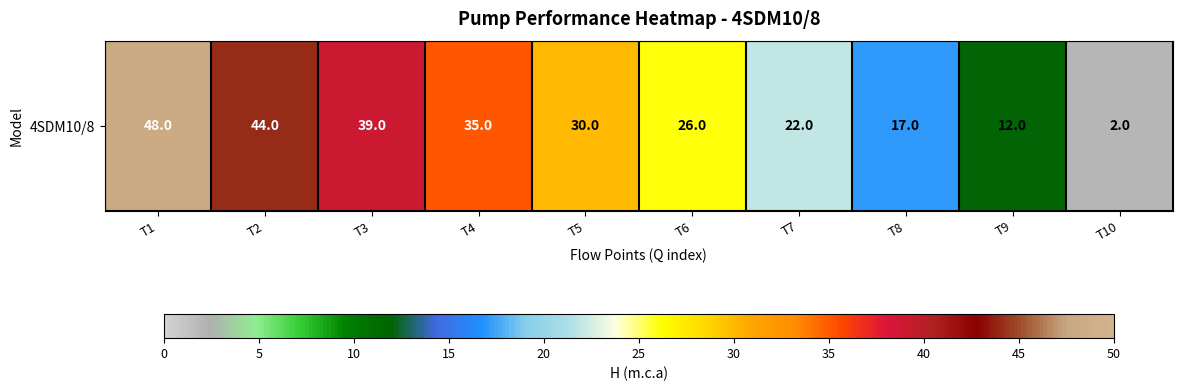

Between T2 and T1, which is larger?

T1